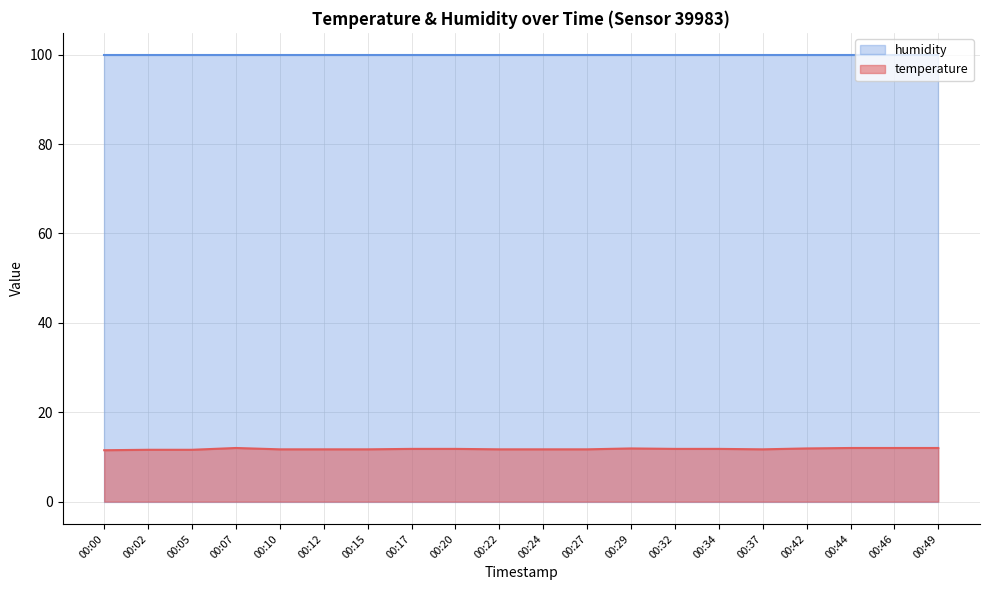

What is the difference between the maximum and minimum values?

0.5